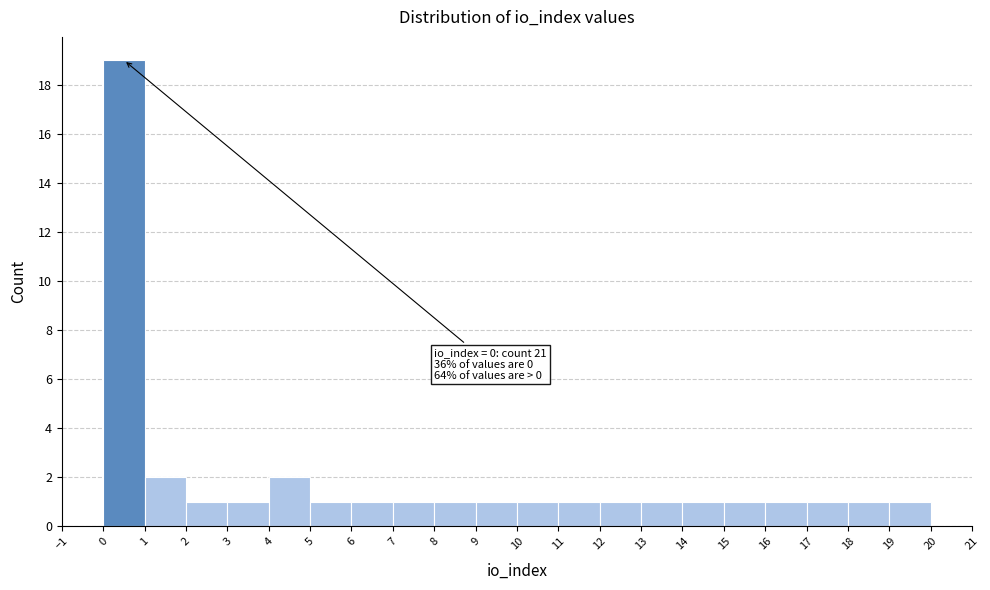

Over which range of the x-axis is the bar tallest?

0 to 1